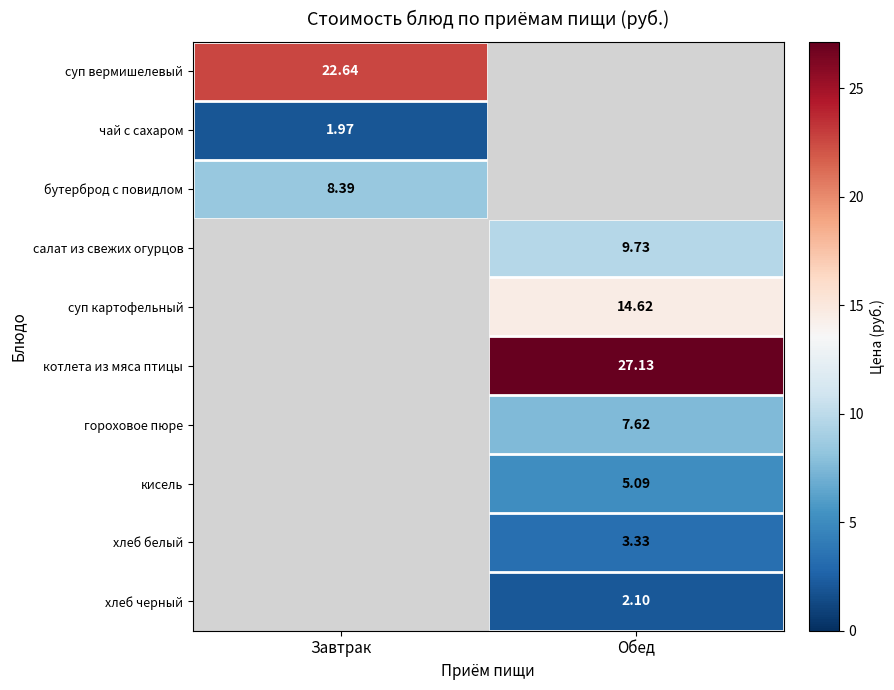

Is the value of суп картофельный at Обед greater than the value of салат из свежих огурцов at Обед?

Yes